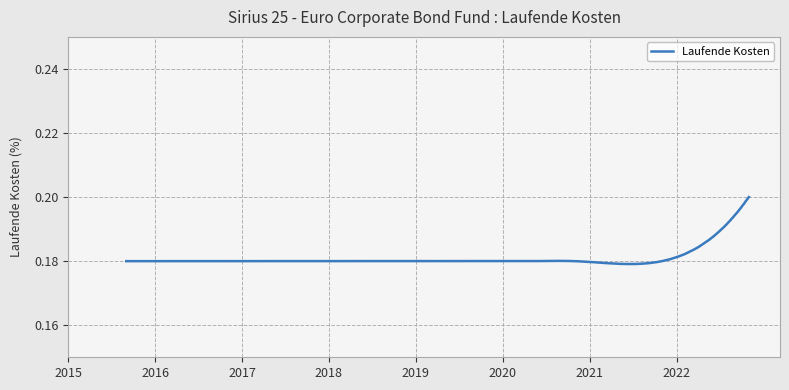

Does the chart have visible grid lines?

Yes